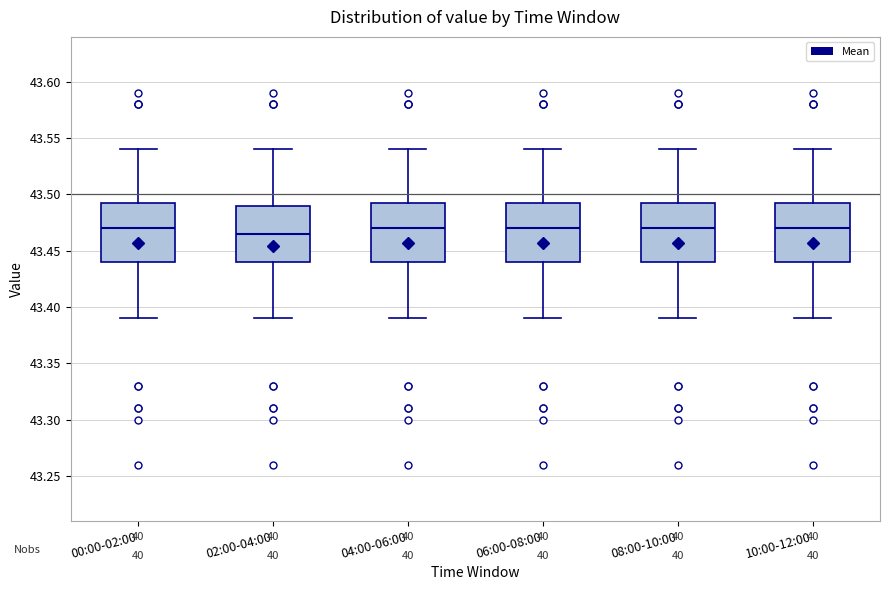

Reading left to right, transcribe this box plot: for each box, give where its median line is, the range the box spans, and where its two whiskers end, as read against the y-axis. The values are not printed on the chart, so give them approximately, as read against the axis.

00:00-02:00: median 43.470, box 43.440 to 43.495, whiskers 43.390 to 43.540
02:00-04:00: median 43.465, box 43.440 to 43.490, whiskers 43.390 to 43.540
04:00-06:00: median 43.470, box 43.440 to 43.495, whiskers 43.390 to 43.540
06:00-08:00: median 43.470, box 43.440 to 43.495, whiskers 43.390 to 43.540
08:00-10:00: median 43.470, box 43.440 to 43.495, whiskers 43.390 to 43.540
10:00-12:00: median 43.470, box 43.440 to 43.495, whiskers 43.390 to 43.540